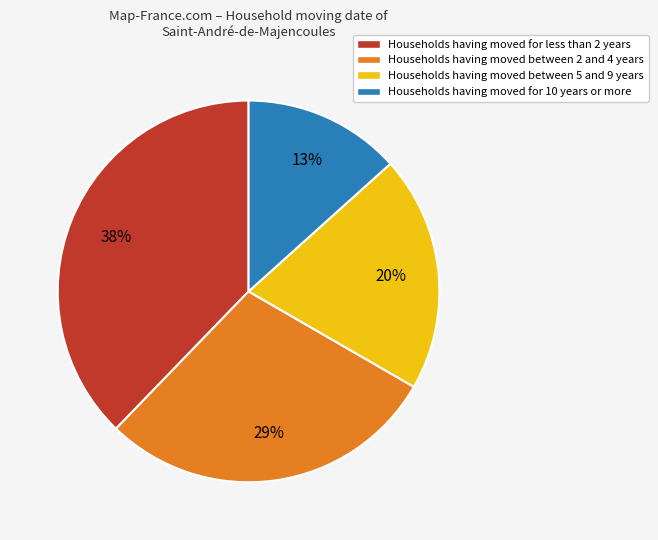

Is there any slice that represents more than half of the pie?

No